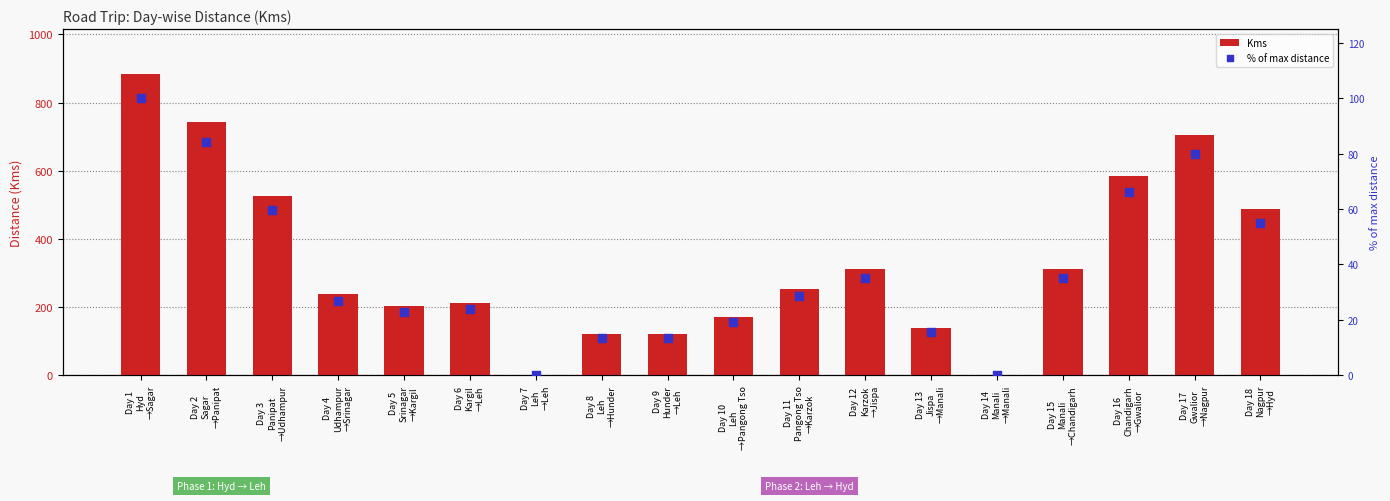

Which series contains the lowest Y value?

Kms